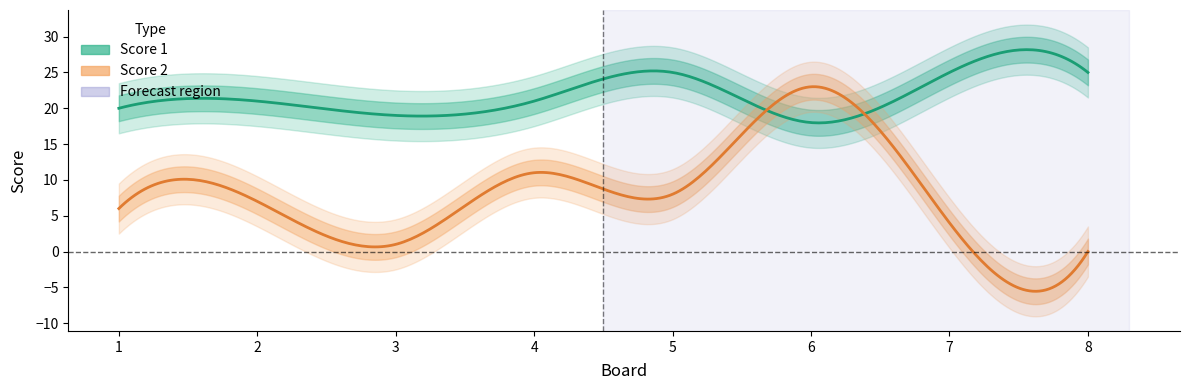

Which series has the widest spread of values?

Score 2